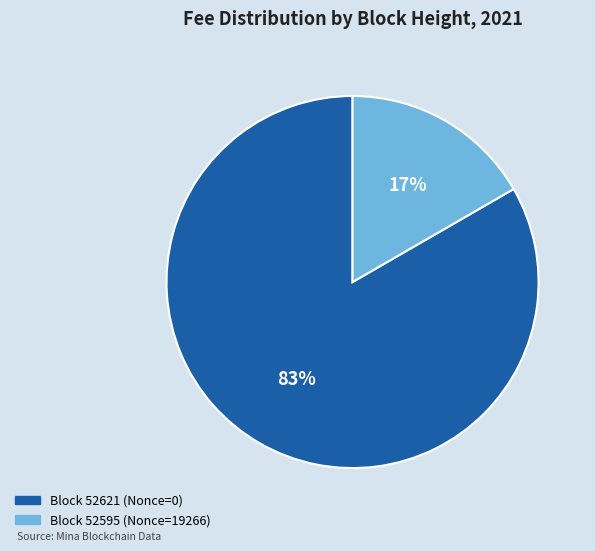

Is there any slice that represents more than half of the pie?

Yes